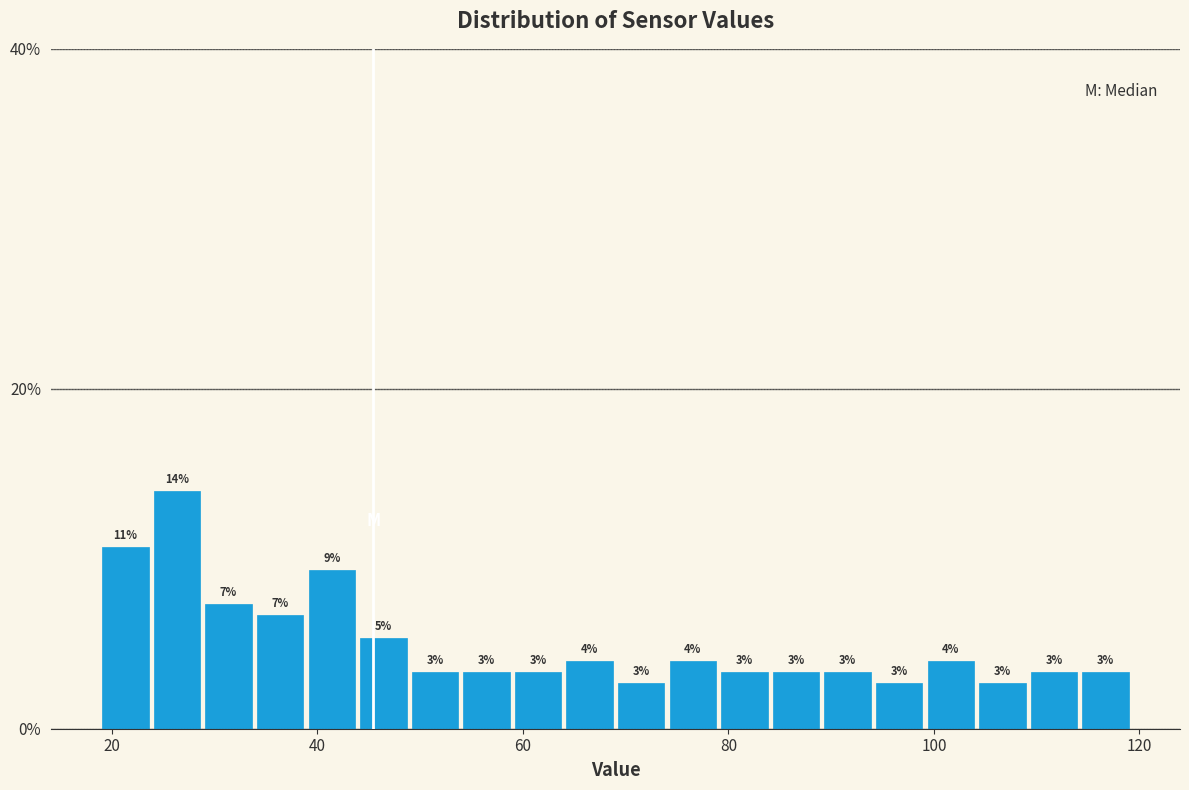

Read against the x-axis, roughly where is the centre of the tallest bar?

26